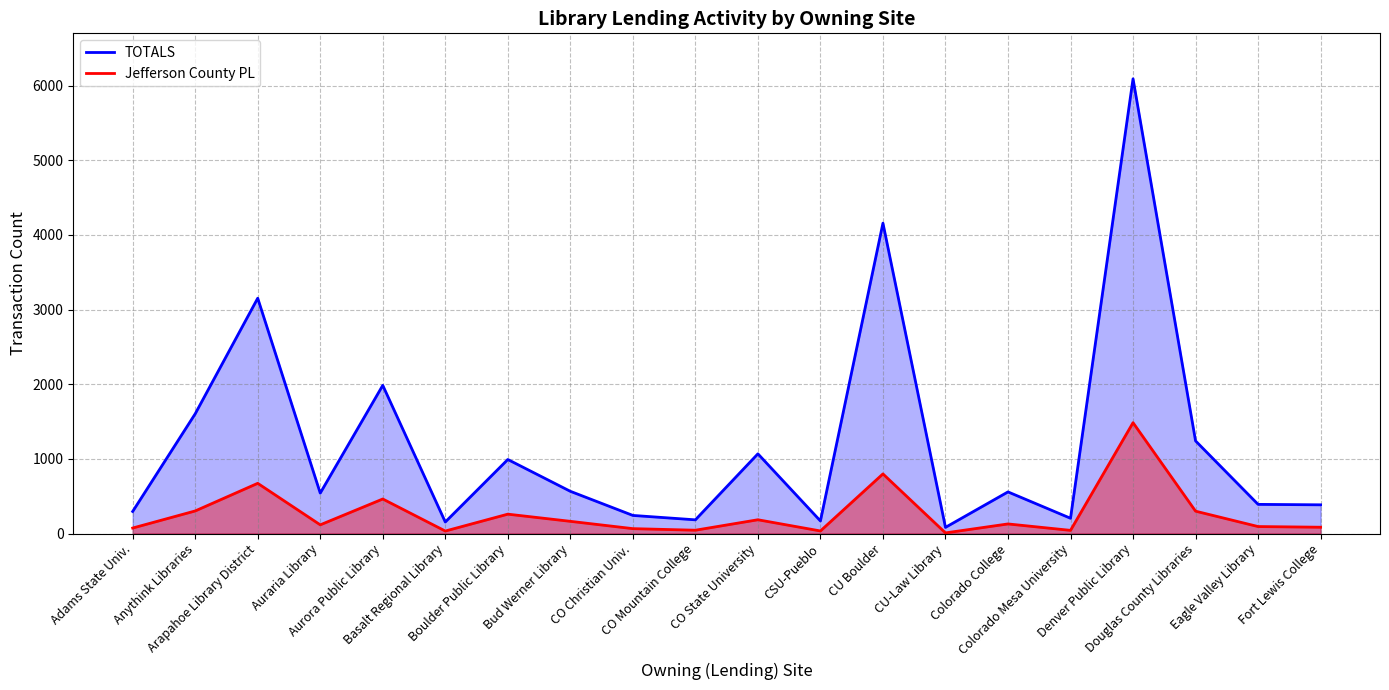

What is the label of the 4th point from the left?

Auraria Library